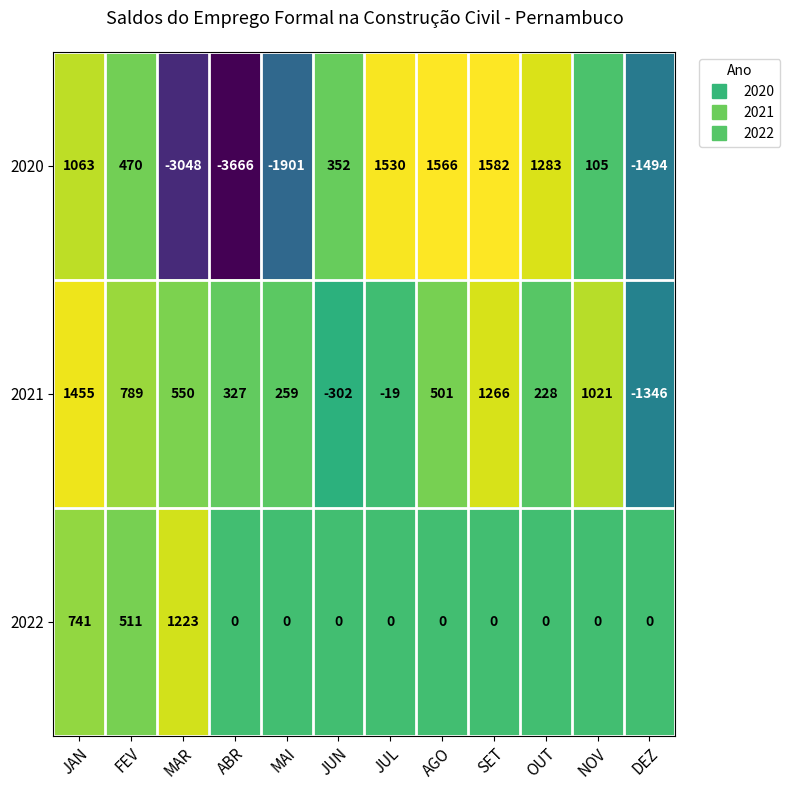

Count the 2022 values in the range 0 to 511.

10